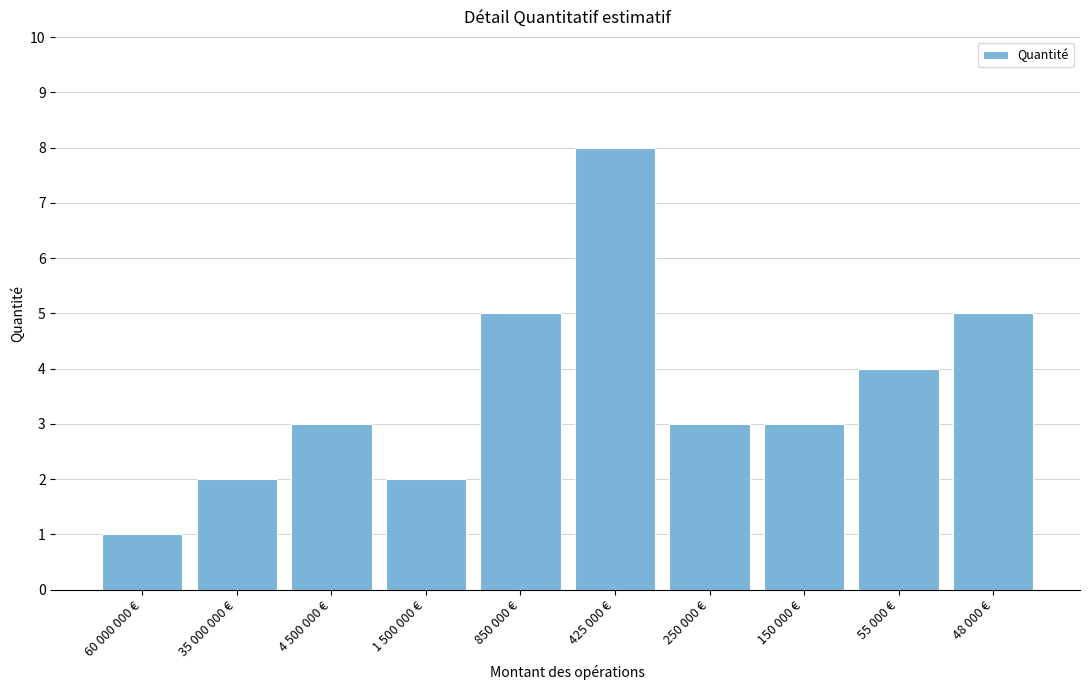

Reading left to right, extract all data points from this chart.

60 000 000 €=1	35 000 000 €=2	4 500 000 €=3	1 500 000 €=2	850 000 €=5	425 000 €=8	250 000 €=3	150 000 €=3	55 000 €=4	48 000 €=5